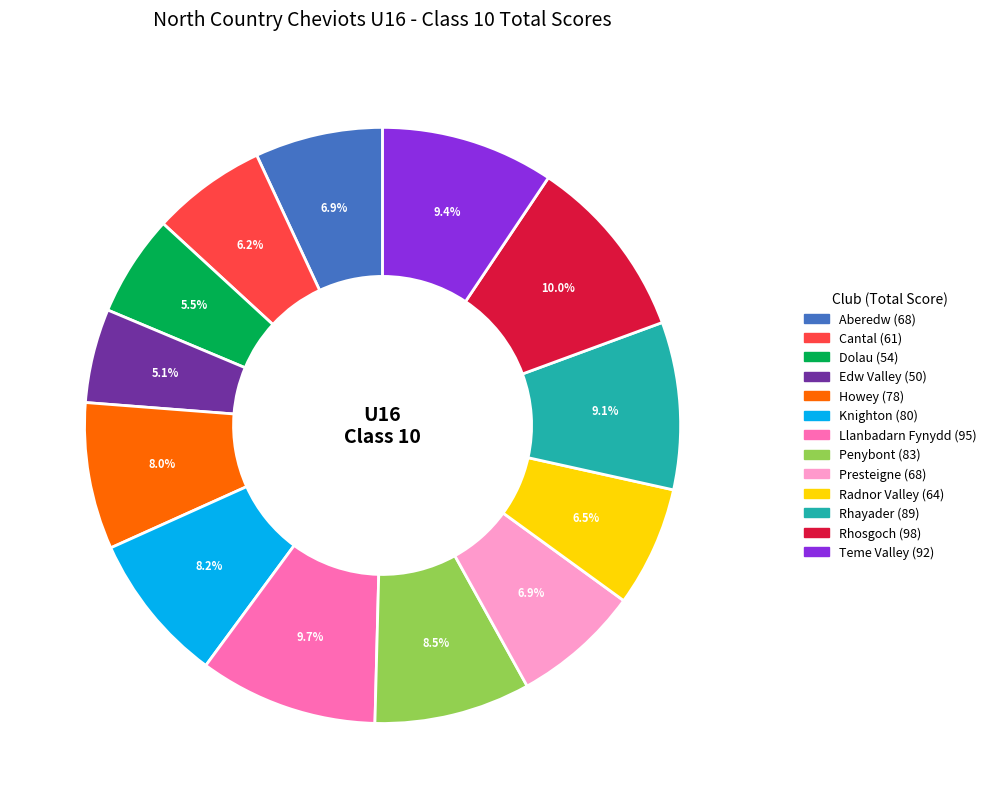

What is the ratio of the value at Dolau to the value at Knighton?

0.7